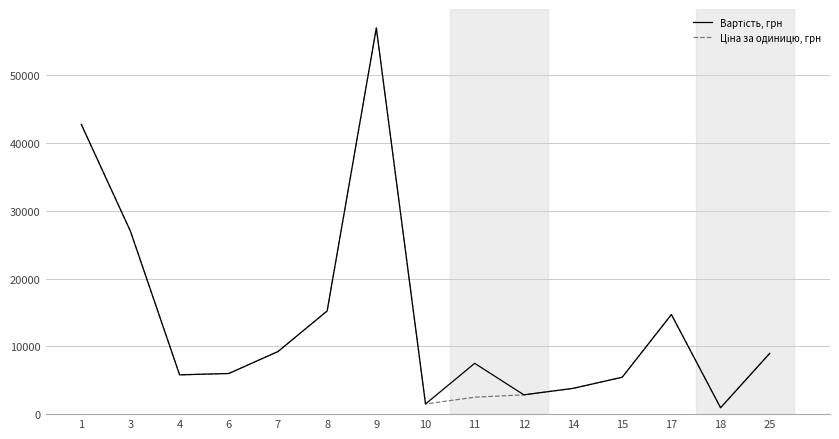

What is the greatest value displayed?

57000